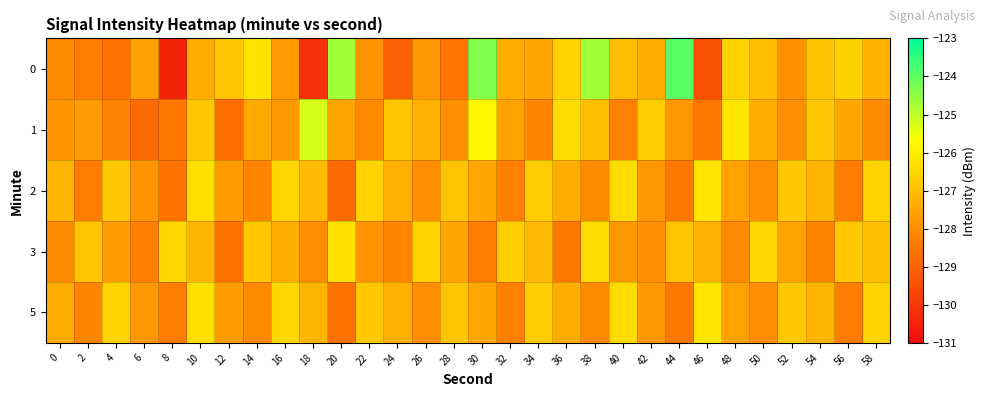

Reading right to left, transcribe all the data shown in this chart.

0: 58=-127.3	56=-126.6	54=-126.9	52=-127.9	50=-127.1	48=-126.6	46=-129.4	44=-123.9	42=-127.4	40=-127.0	38=-124.7	36=-126.6	34=-127.6	32=-127.4	30=-124.4	28=-128.5	26=-127.8	24=-129.0	22=-127.9	20=-124.7	18=-130.1	16=-127.8	14=-126.3	12=-126.8	10=-127.4	8=-130.5	6=-127.6	4=-128.7	2=-128.4	0=-128.1
1: 58=-128.1	56=-127.5	54=-126.8	52=-128.0	50=-127.4	48=-126.2	46=-128.5	44=-127.8	42=-126.7	40=-128.3	38=-127.0	36=-126.4	34=-128.2	32=-127.6	30=-125.8	28=-128.0	26=-127.3	24=-126.9	22=-128.1	20=-127.5	18=-125.2	16=-127.8	14=-127.4	12=-128.7	10=-126.8	8=-128.5	6=-128.8	4=-128.3	2=-127.8	0=-127.9
2: 58=-126.6	56=-128.4	54=-127.2	52=-126.8	50=-128.0	48=-127.6	46=-126.2	44=-128.5	42=-127.8	40=-126.4	38=-128.1	36=-127.4	34=-126.7	32=-128.3	30=-127.5	28=-126.9	26=-128.0	24=-127.3	22=-126.6	20=-128.8	18=-127.1	16=-126.5	14=-128.2	12=-127.7	10=-126.3	8=-128.6	6=-127.9	4=-126.8	2=-128.4	0=-127.2
3: 58=-127.0	56=-126.8	54=-128.2	52=-127.6	50=-126.5	48=-128.1	46=-127.3	44=-126.9	42=-128.0	40=-127.8	38=-126.4	36=-128.5	34=-127.1	32=-126.7	30=-128.4	28=-127.5	26=-126.6	24=-128.2	22=-127.9	20=-126.3	18=-128.0	16=-127.4	14=-126.8	12=-128.6	10=-127.2	8=-126.5	6=-128.3	4=-127.7	2=-126.9	0=-128.1
5: 58=-126.6	56=-128.4	54=-127.2	52=-126.8	50=-128.0	48=-127.6	46=-126.2	44=-128.5	42=-127.8	40=-126.4	38=-128.1	36=-127.4	34=-126.7	32=-128.3	30=-127.5	28=-126.9	26=-128.0	24=-127.3	22=-126.8	20=-128.6	18=-127.2	16=-126.5	14=-128.1	12=-127.7	10=-126.3	8=-128.4	6=-127.8	4=-126.6	2=-128.2	0=-127.4